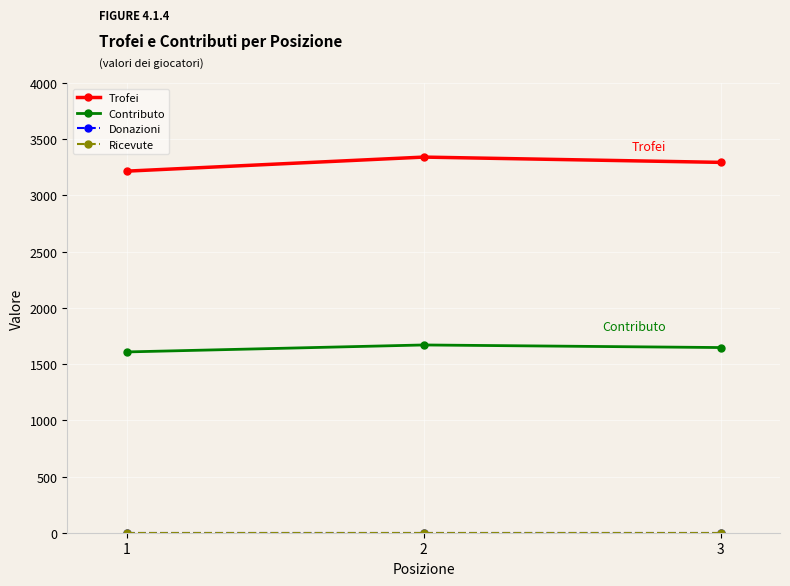

Does the chart have visible grid lines?

Yes